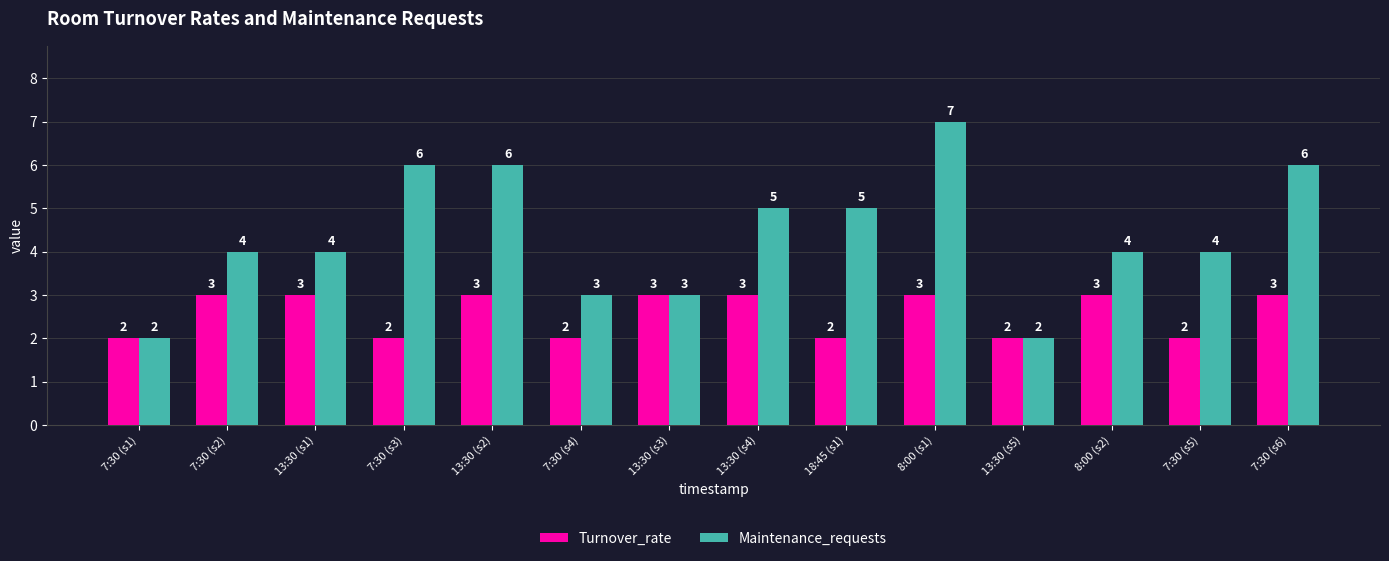

Is the value of Turnover_rate at 7:30 (s5) greater than the value of Maintenance_requests at 8:00 (s1)?

No